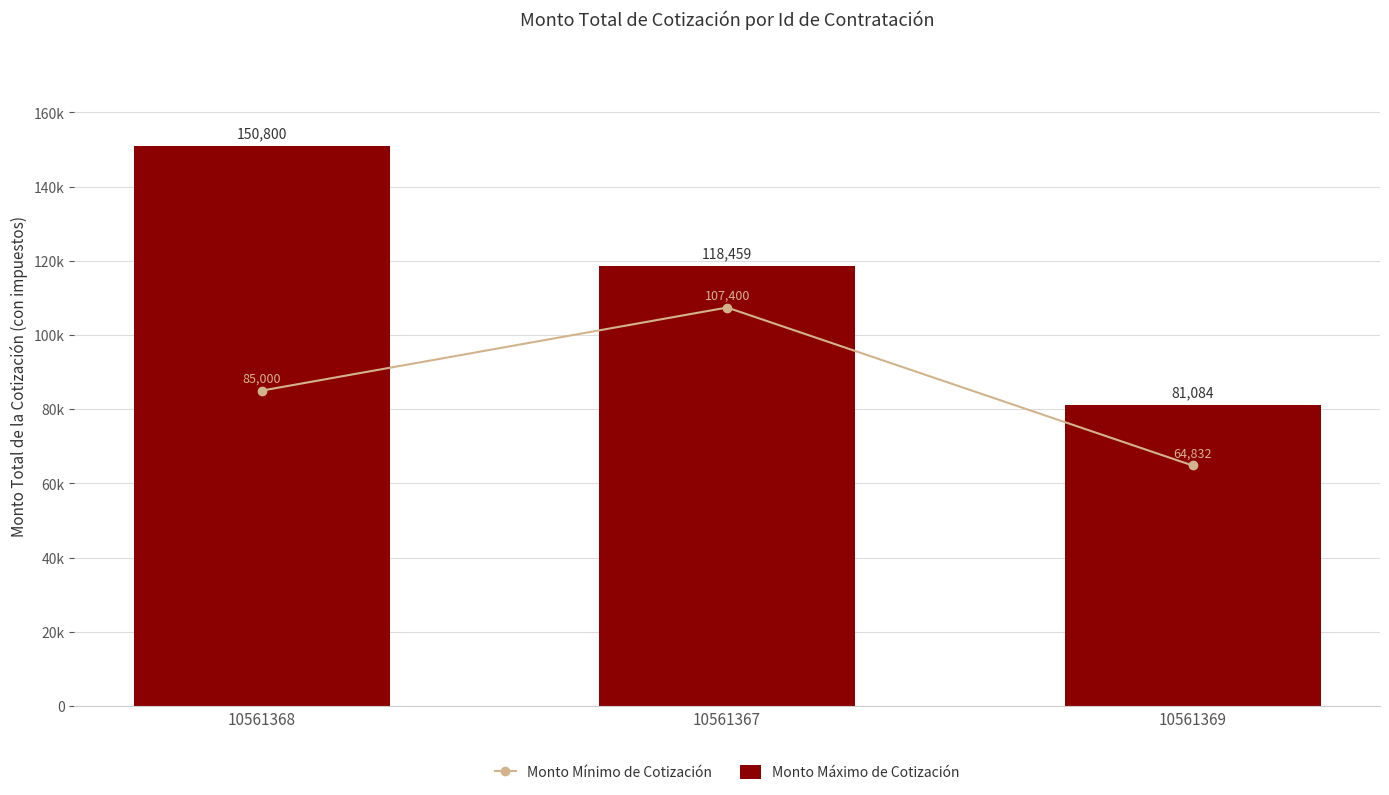

Rank the series by their average value, from highest to lowest.

Monto Máximo de Cotización, Monto Mínimo de Cotización